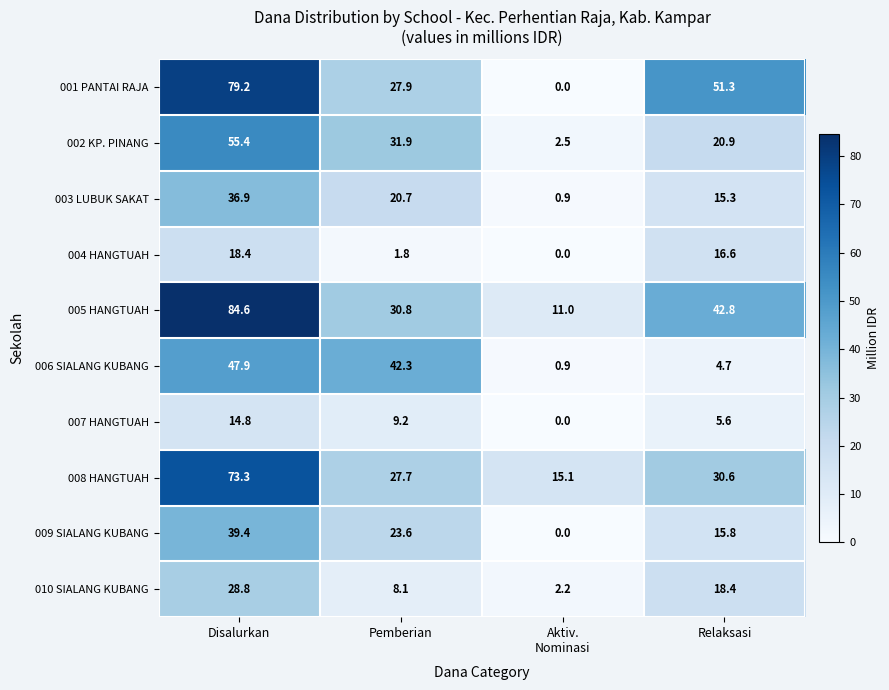

Which label corresponds to the largest value in the chart?

Disalurkan